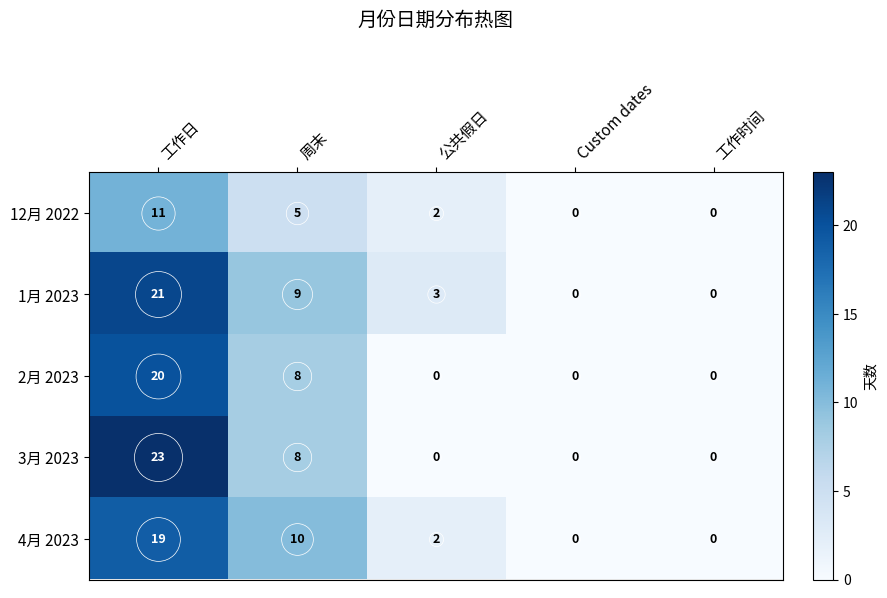

What is the sum of all 4月 2023 values?

31